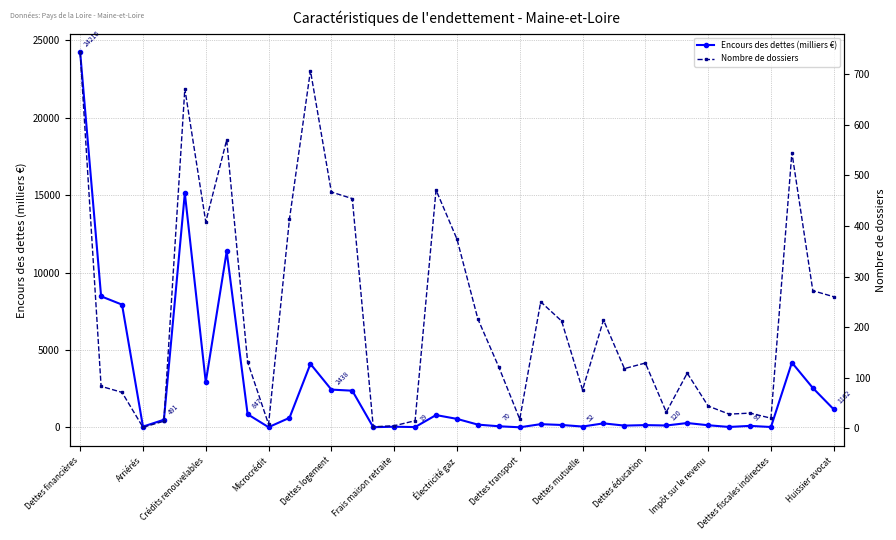

What is the difference between the Nombre de dossiers values at Frais maison retraite and 27?

542.0